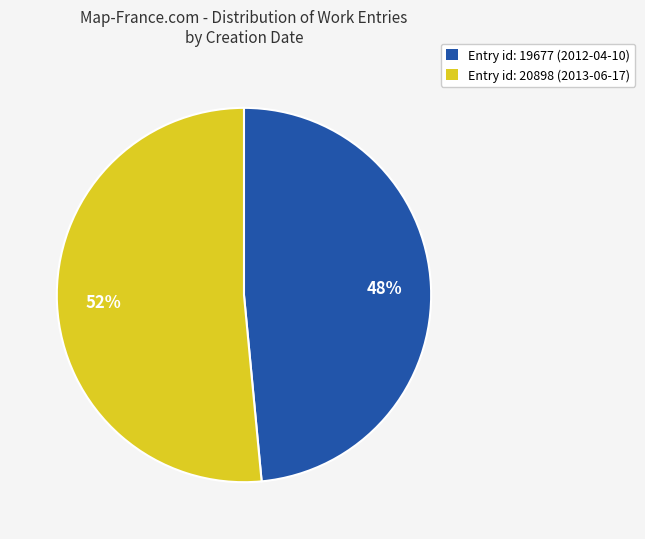

Is there a majority slice in this chart?

Yes